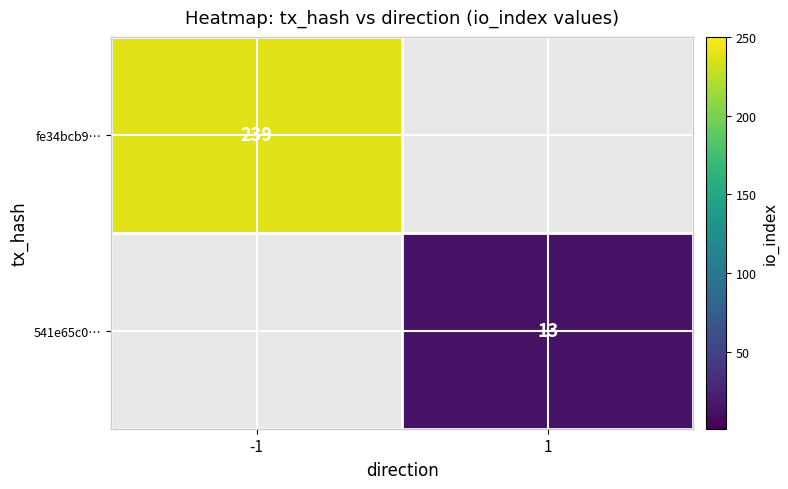

Is the value of 541e65c0… at -1 greater than the value of fe34bcb9… at -1?

No